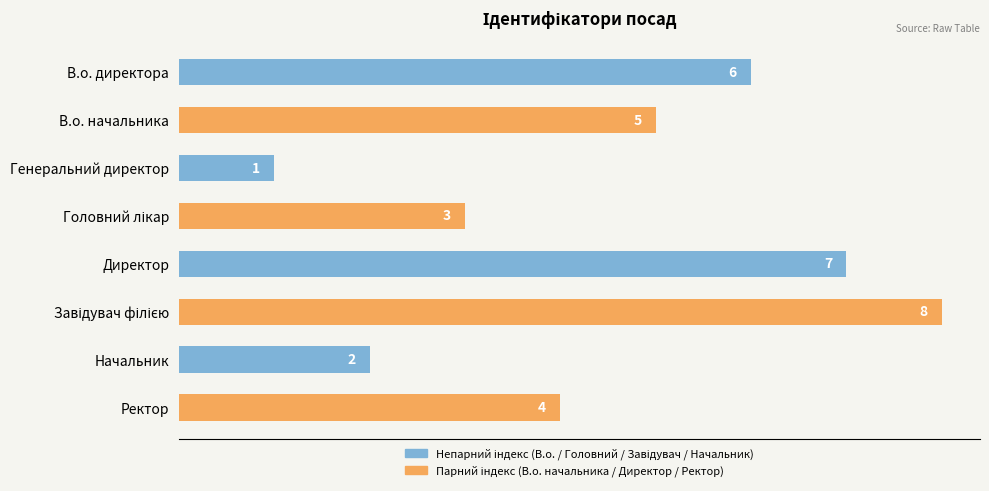

Approximately how many times larger is the value at Начальник compared to В.о. начальника?

0.4